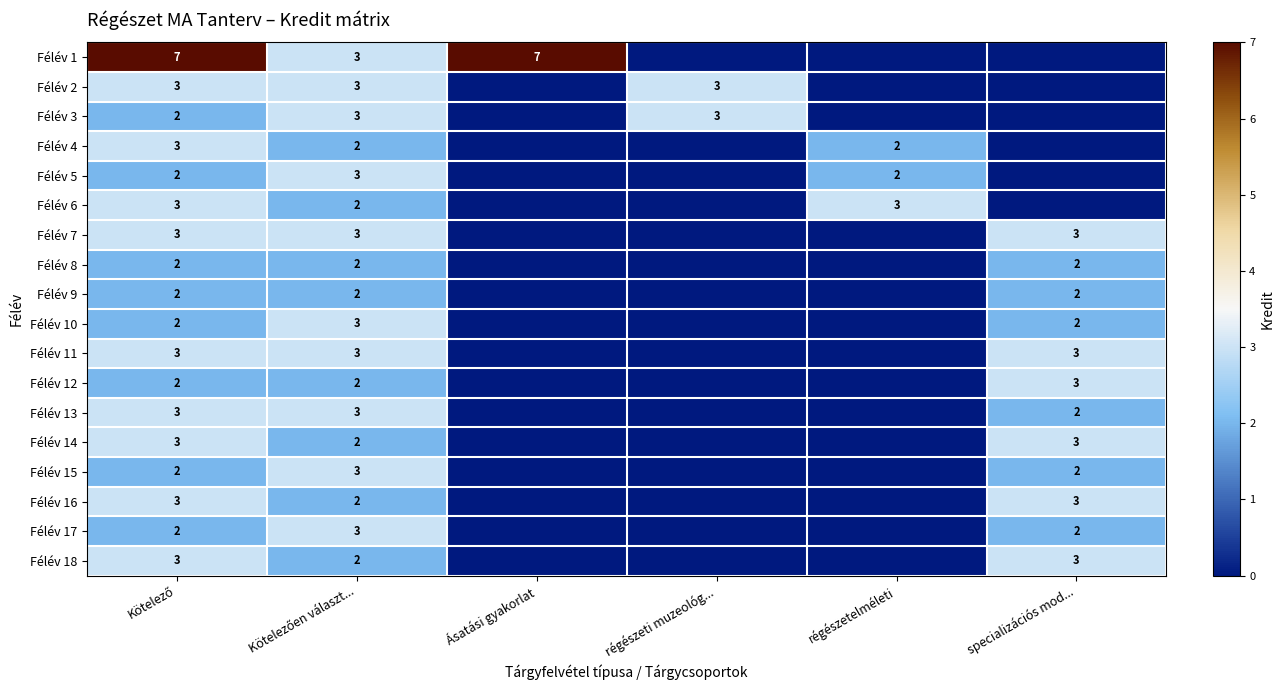

The value of Félév 7 at specializációs mod... is 3. True or false?

True